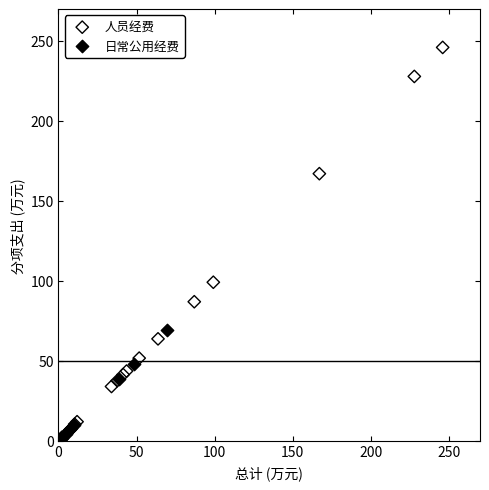

Which series contains the highest Y value?

人员经费